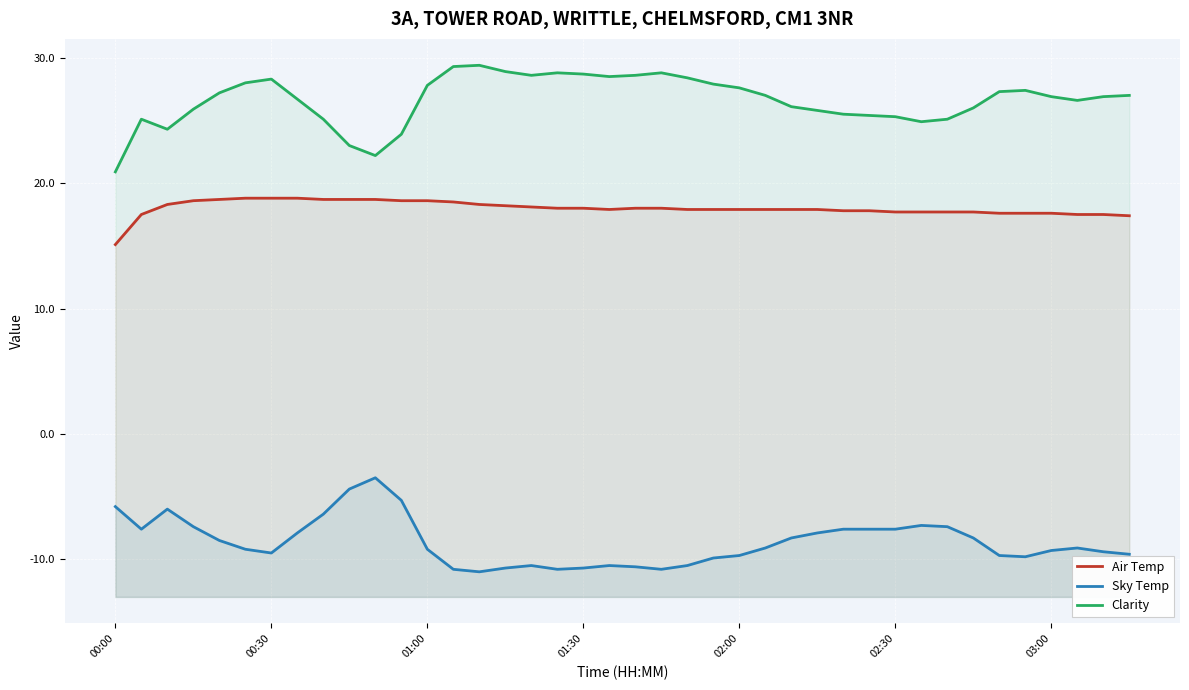

What is the sum of all Sky Temp values?

-345.2